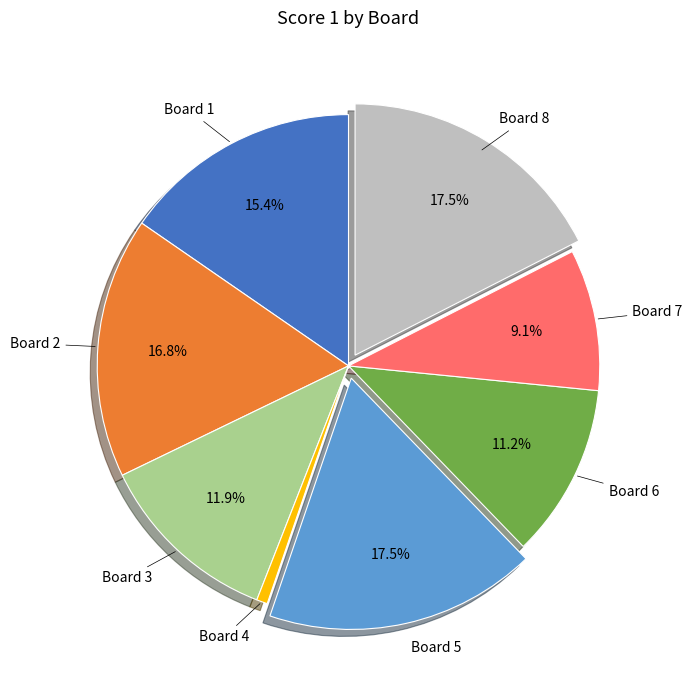

Is there a majority slice in this chart?

No